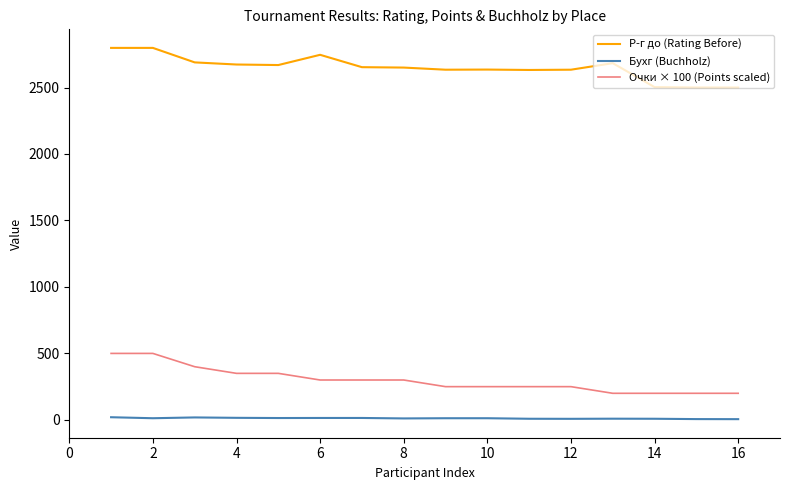

What is the sum of all Бухг (Buchholz) values?

191.0